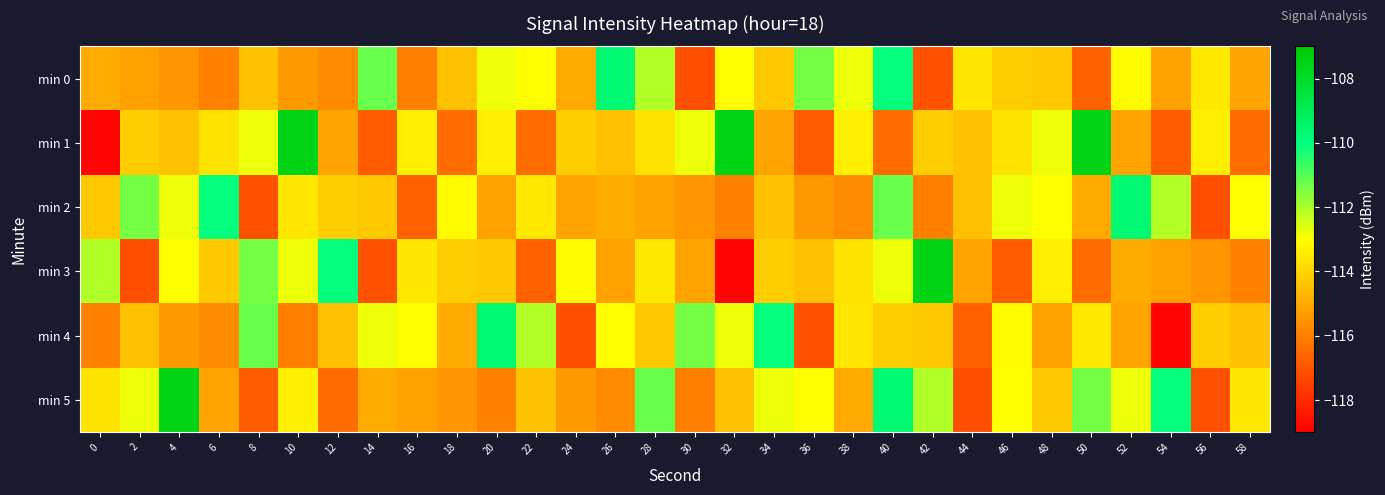

Reading left to right, transcribe all the data shown in this chart.

min 0: 0=-114.9	2=-115.2	4=-115.4	6=-115.9	8=-114.4	10=-115.4	12=-115.7	14=-111.2	16=-116.0	18=-114.5	20=-112.8	22=-113.0	24=-115.0	26=-109.7	28=-112.1	30=-117.1	32=-113.0	34=-114.3	36=-111.4	38=-112.8	40=-110.1	42=-117.1	44=-113.5	46=-114.1	48=-114.3	50=-116.7	52=-113.1	54=-115.2	56=-113.5	58=-115.1
min 1: 0=-118.9	2=-114.1	4=-114.4	6=-113.6	8=-112.8	10=-107.5	12=-115.1	14=-116.8	16=-113.3	18=-116.4	20=-113.3	22=-116.4	24=-114.1	26=-114.4	28=-113.6	30=-112.8	32=-107.5	34=-115.1	36=-116.8	38=-113.3	40=-116.4	42=-114.1	44=-114.4	46=-113.6	48=-112.8	50=-107.5	52=-115.1	54=-116.8	56=-113.3	58=-116.4
min 2: 0=-114.3	2=-111.4	4=-112.8	6=-110.1	8=-117.1	10=-113.5	12=-114.1	14=-114.3	16=-116.7	18=-113.1	20=-115.2	22=-113.5	24=-115.1	26=-114.9	28=-115.2	30=-115.4	32=-115.9	34=-114.4	36=-115.4	38=-115.7	40=-111.2	42=-116.0	44=-114.5	46=-112.8	48=-113.0	50=-115.0	52=-109.7	54=-112.1	56=-117.1	58=-113.0
min 3: 0=-112.1	2=-117.1	4=-113.0	6=-114.3	8=-111.4	10=-112.8	12=-110.1	14=-117.1	16=-113.5	18=-114.1	20=-114.3	22=-116.7	24=-113.1	26=-115.2	28=-113.5	30=-115.1	32=-118.9	34=-114.1	36=-114.4	38=-113.6	40=-112.8	42=-107.5	44=-115.1	46=-116.8	48=-113.3	50=-116.4	52=-114.9	54=-115.2	56=-115.4	58=-115.9
min 4: 0=-115.9	2=-114.4	4=-115.4	6=-115.7	8=-111.2	10=-116.0	12=-114.5	14=-112.8	16=-113.0	18=-115.0	20=-109.7	22=-112.1	24=-117.1	26=-113.0	28=-114.3	30=-111.4	32=-112.8	34=-110.1	36=-117.1	38=-113.5	40=-114.1	42=-114.3	44=-116.7	46=-113.1	48=-115.2	50=-113.5	52=-115.1	54=-118.9	56=-114.1	58=-114.4
min 5: 0=-113.6	2=-112.8	4=-107.5	6=-115.1	8=-116.8	10=-113.3	12=-116.4	14=-114.9	16=-115.2	18=-115.4	20=-115.9	22=-114.4	24=-115.4	26=-115.7	28=-111.2	30=-116.0	32=-114.5	34=-112.8	36=-113.0	38=-115.0	40=-109.7	42=-112.1	44=-117.1	46=-113.0	48=-114.3	50=-111.4	52=-112.8	54=-110.1	56=-117.1	58=-113.5